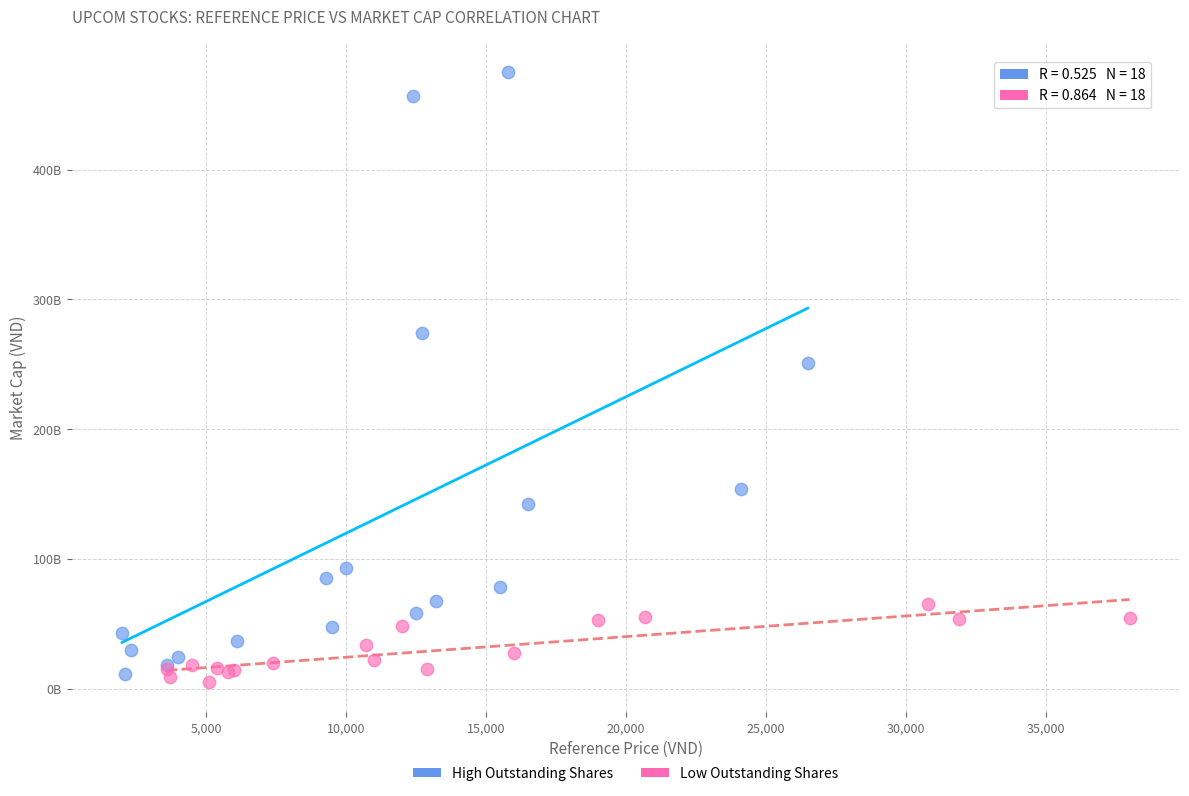

What are all the series names shown in the legend?

High Outstanding Shares, Low Outstanding Shares